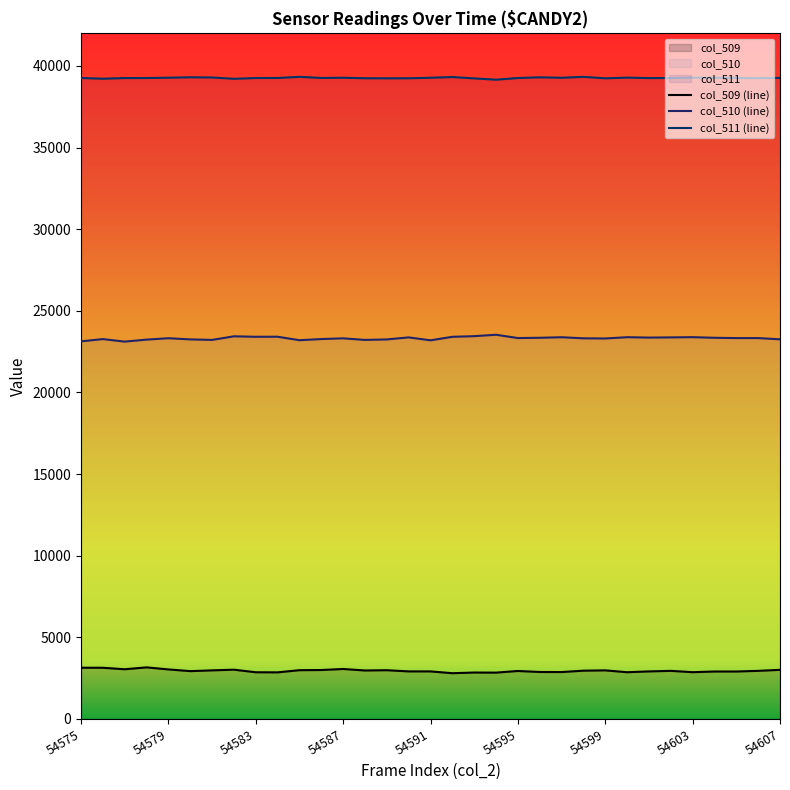

How many distinct data groups are displayed?

3